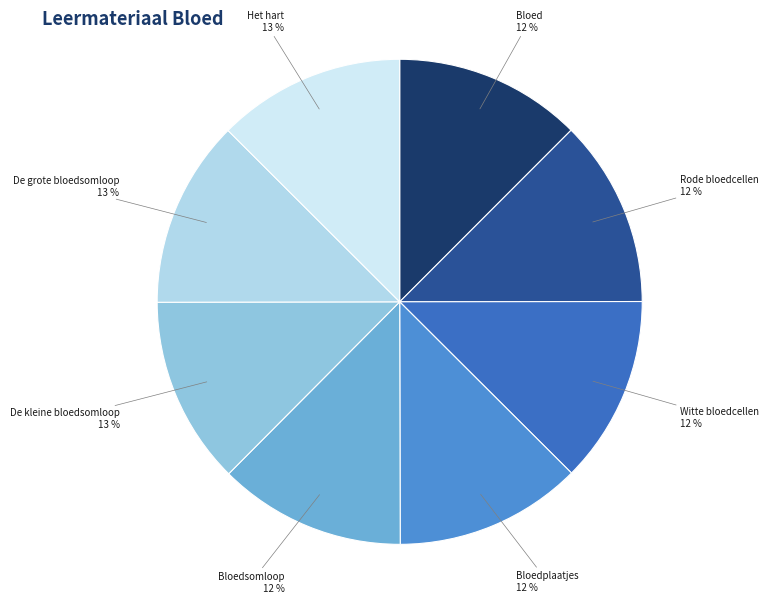

How many segments does this pie chart have?

8